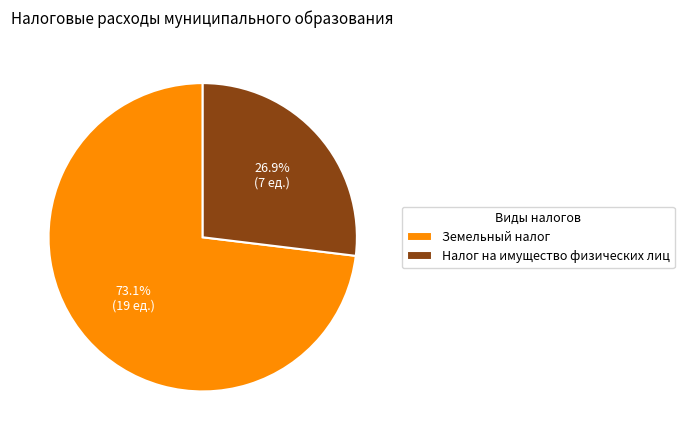

Does Налог на имущество физических лиц represent more than half of the total?

No